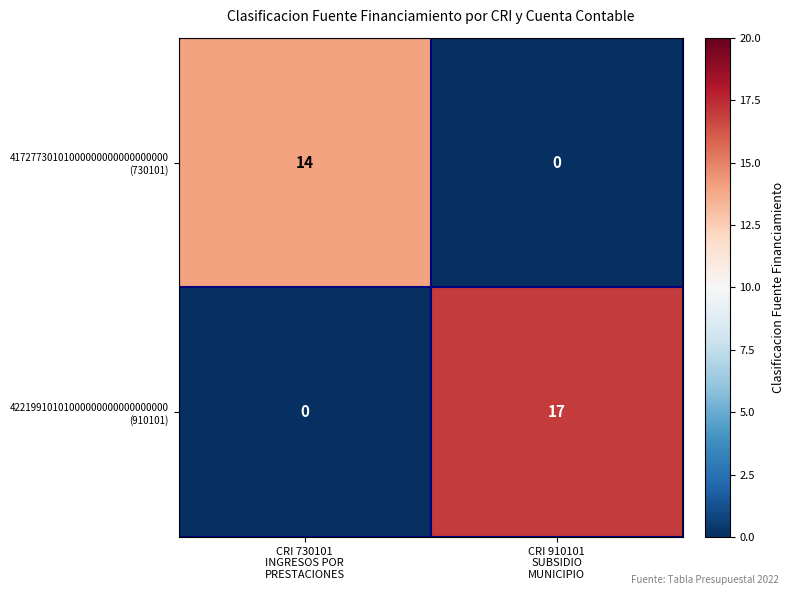

What is the greatest value displayed?

17